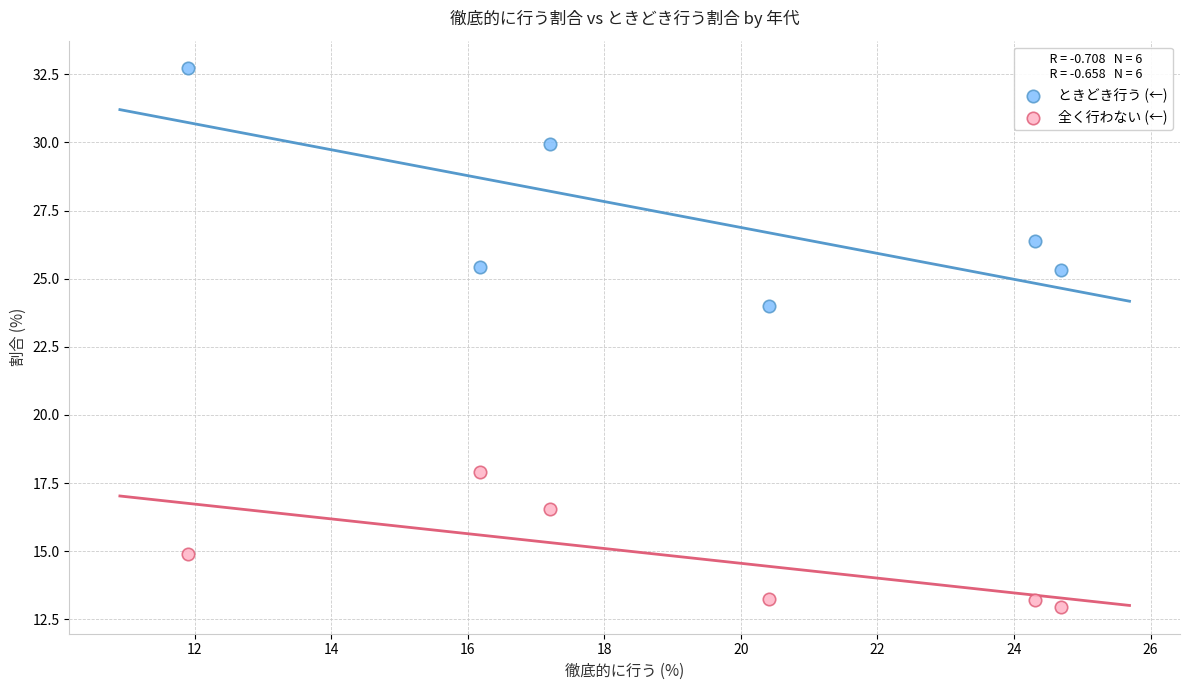

What are all the series names shown in the legend?

ときどき行う (←), 全く行わない (←)